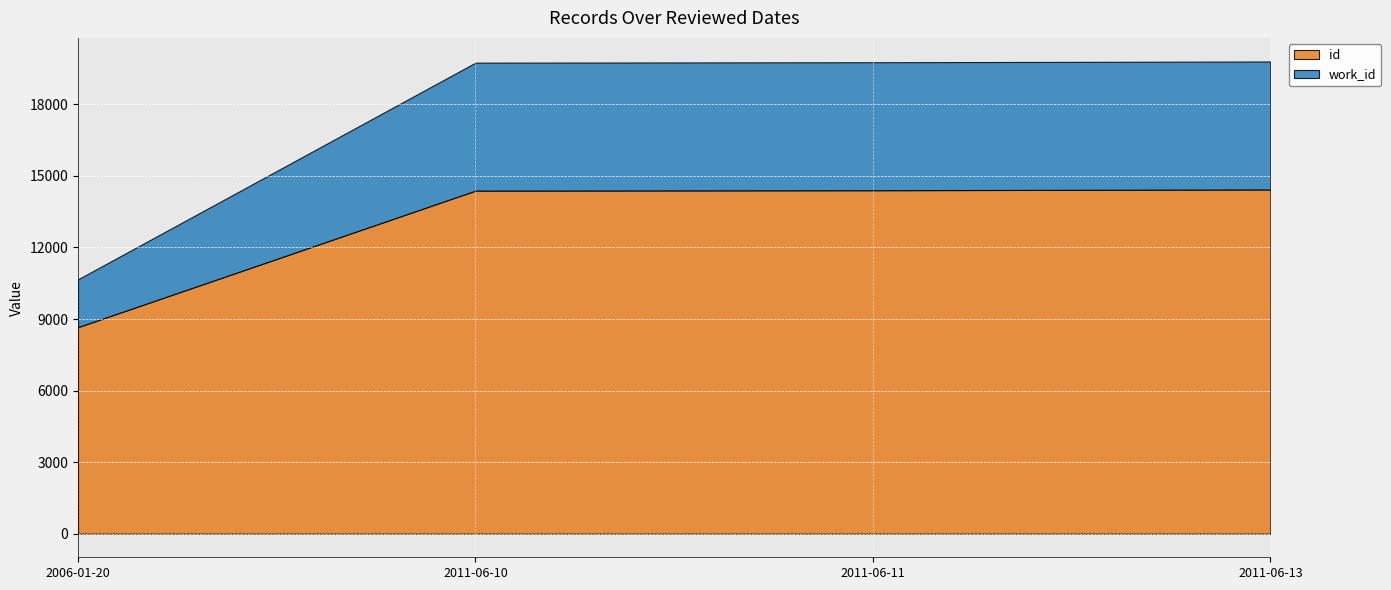

Which category has the lowest value in the work_id series?

2006-01-20